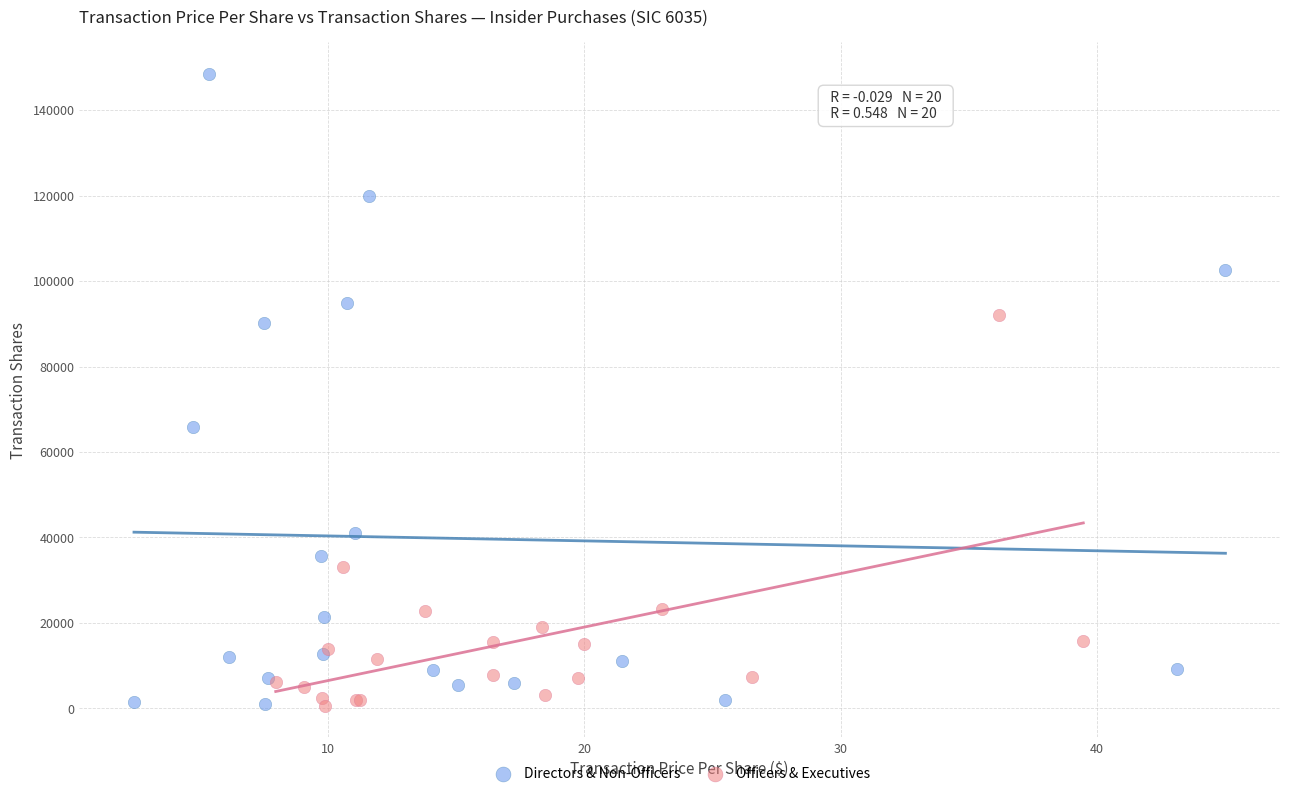

Which series reaches the maximum Y coordinate?

Directors & Non-Officers